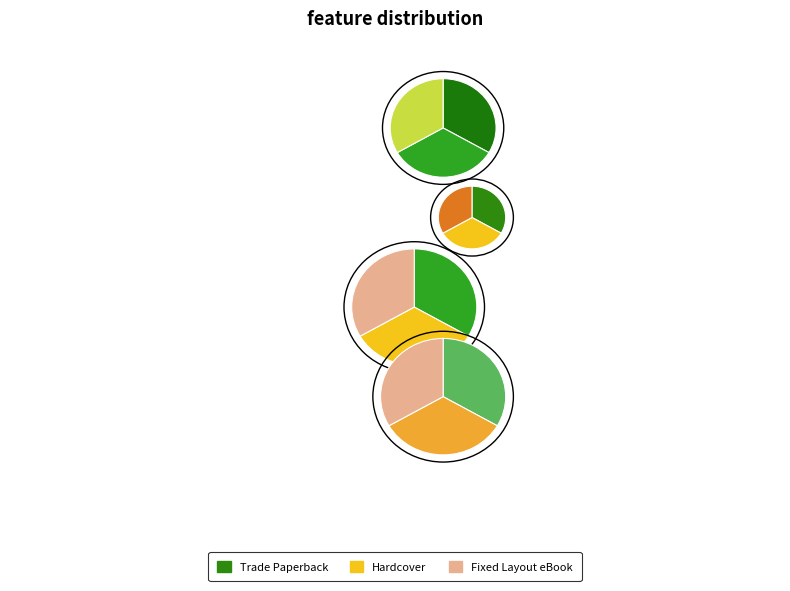

Is there any slice that represents more than half of the pie?

No